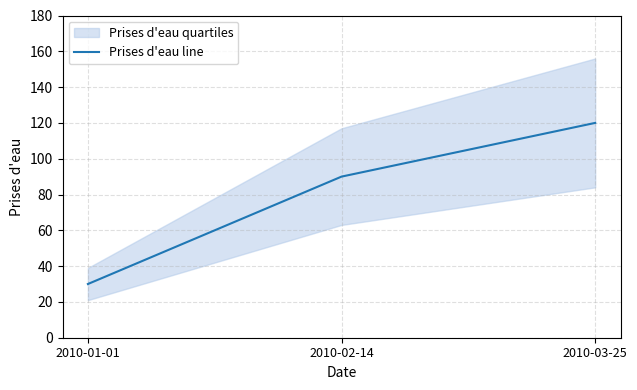

List the labels in order of value, smallest first.

2010-01-01, 2010-02-14, 2010-03-25